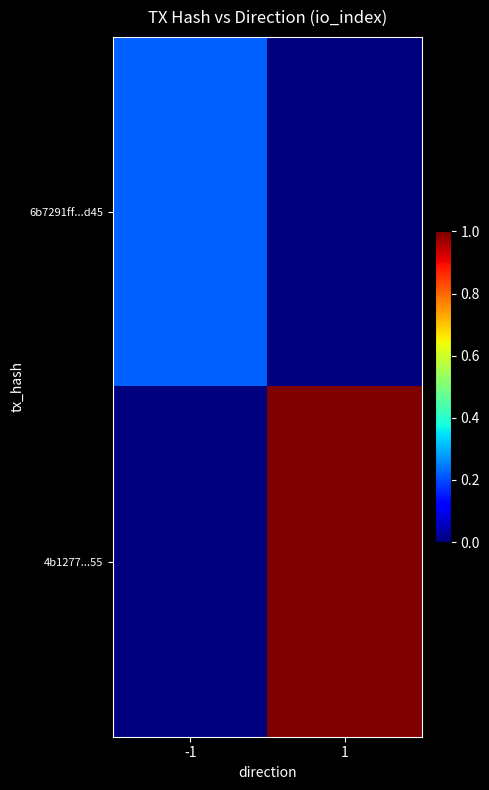

Reading left to right, list all the values displayed in this chart.

6b7291ff...d45: -1=0.2	1=0.0
4b1277...55: -1=0.0	1=1.0